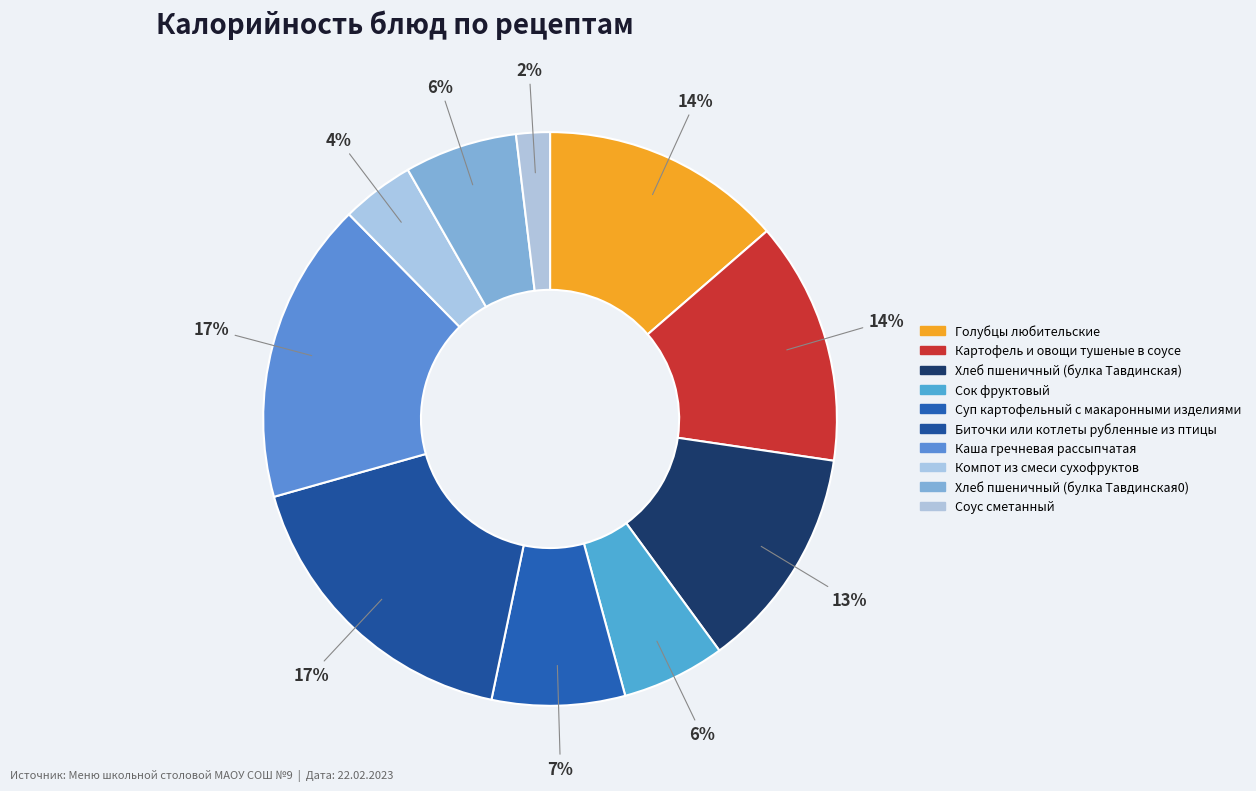

True or false: Картофель и овощи тушеные в соусе accounts for 1% of the total.

False